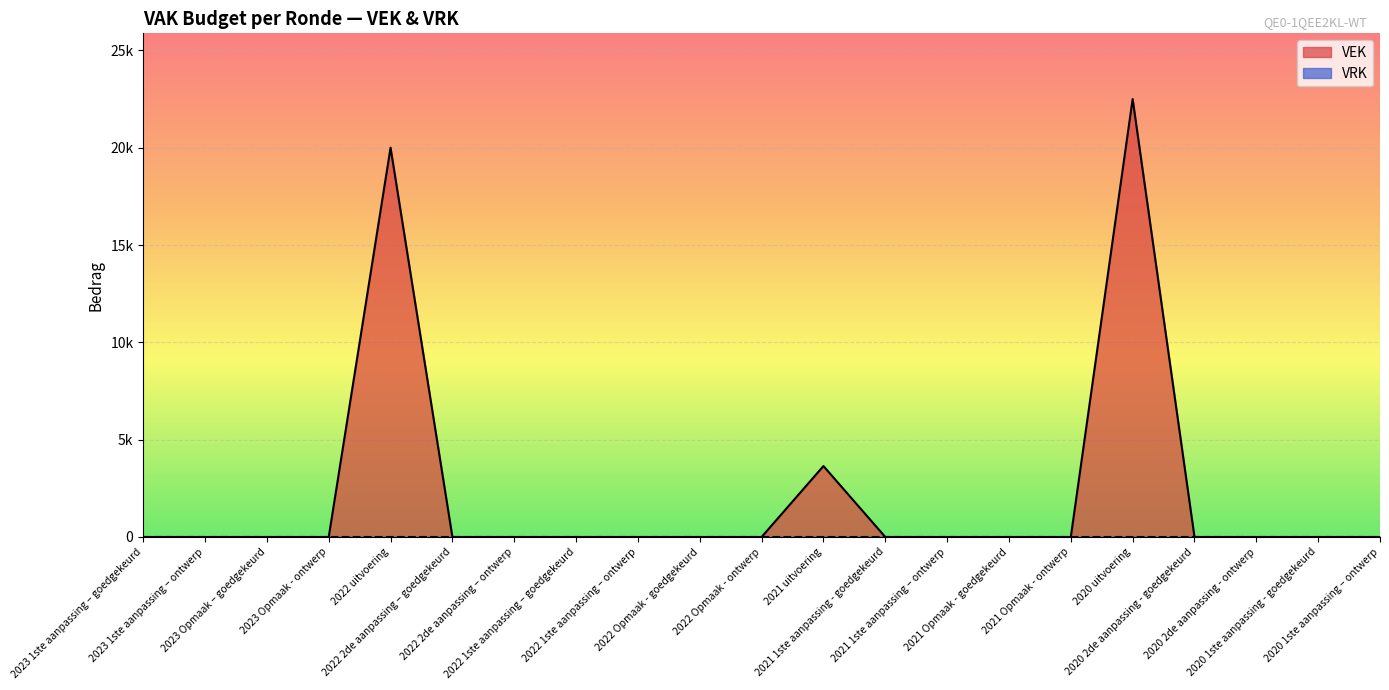

What is the label of the 17th point from the left?

2020 uitvoering